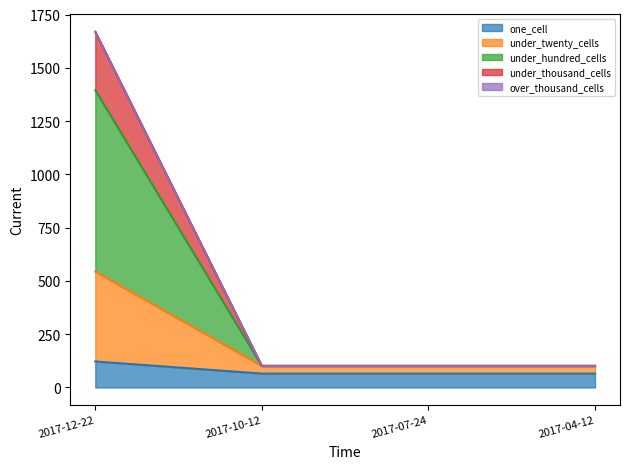

The one_cell series shows 65 at 2017-10-12. True or false?

True